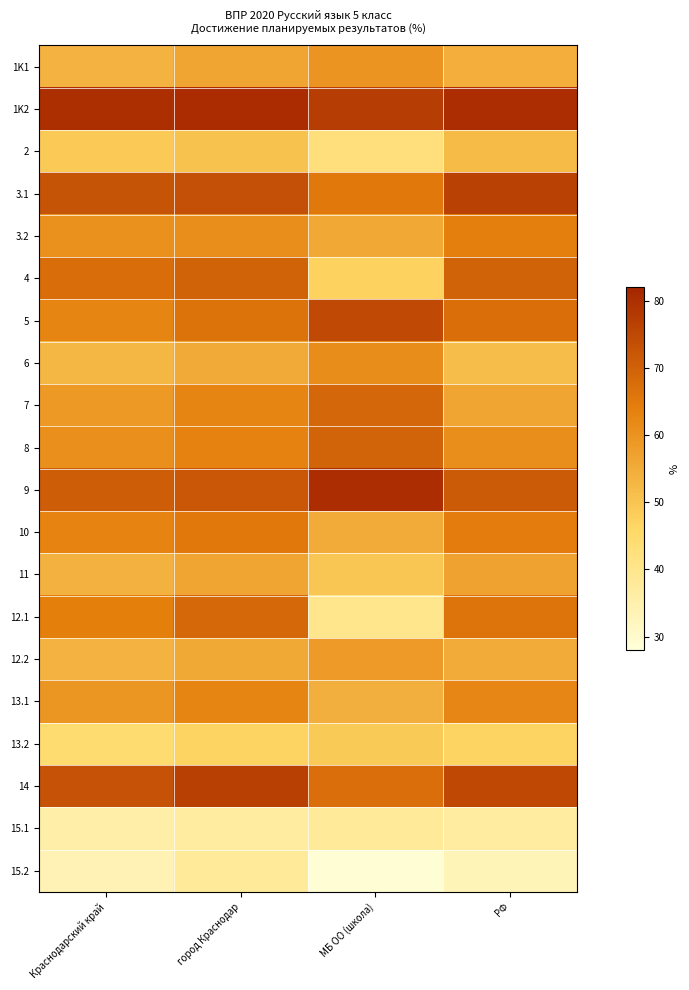

At which category is the sum across all series the highest?

город Краснодар